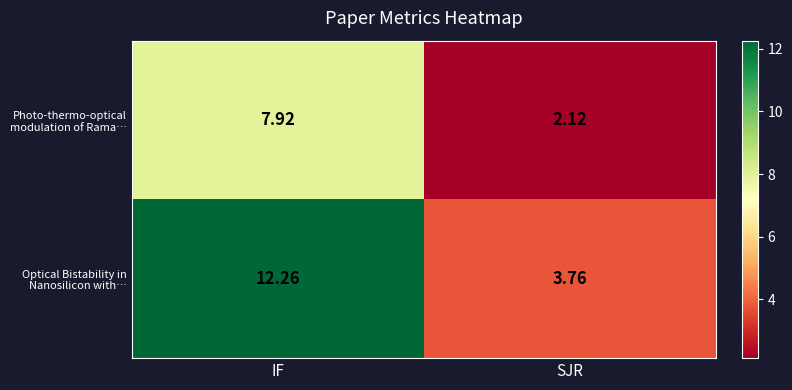

List the series in order of their peak value, highest first.

Optical Bistability in Nanosilicon with…, Photo-thermo-optical modulation of Rama…